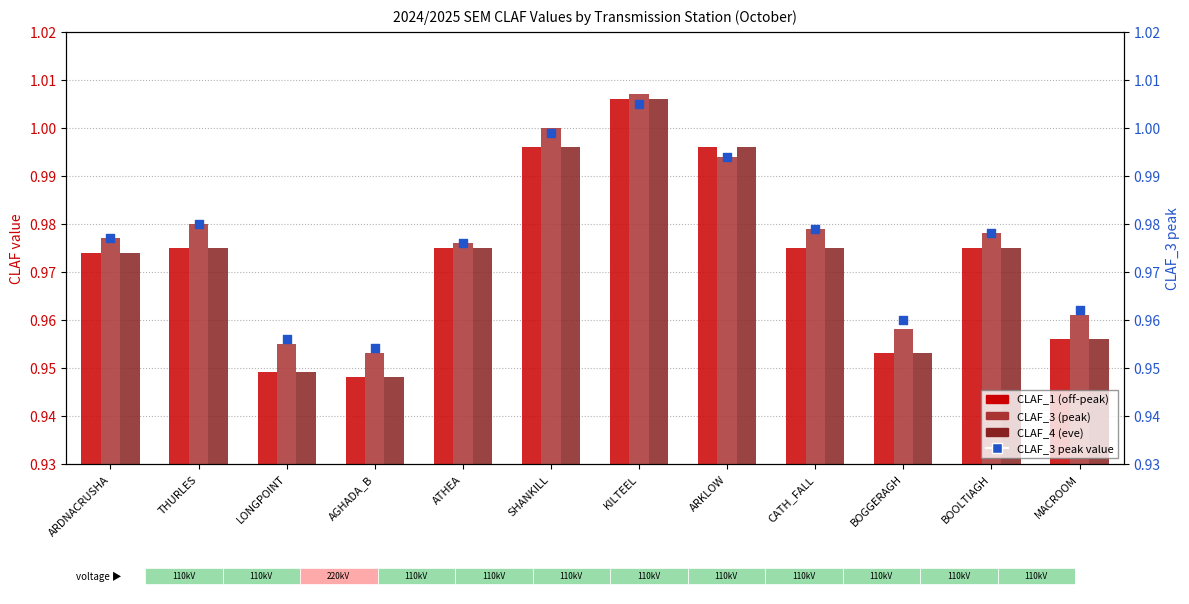

Which series contains the highest Y value?

CLAF_3 (peak)